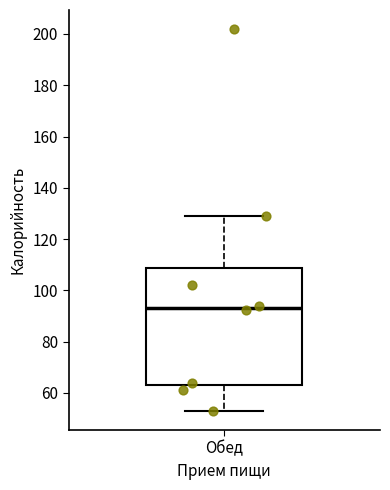

Transcribe this box plot: give where the median line is, the range the box spans, and where the two whiskers end, as read against the y-axis. The values are not printed on the chart, so give them approximately, as read against the axis.

median 94, box 64 to 108, whiskers 54 to 128